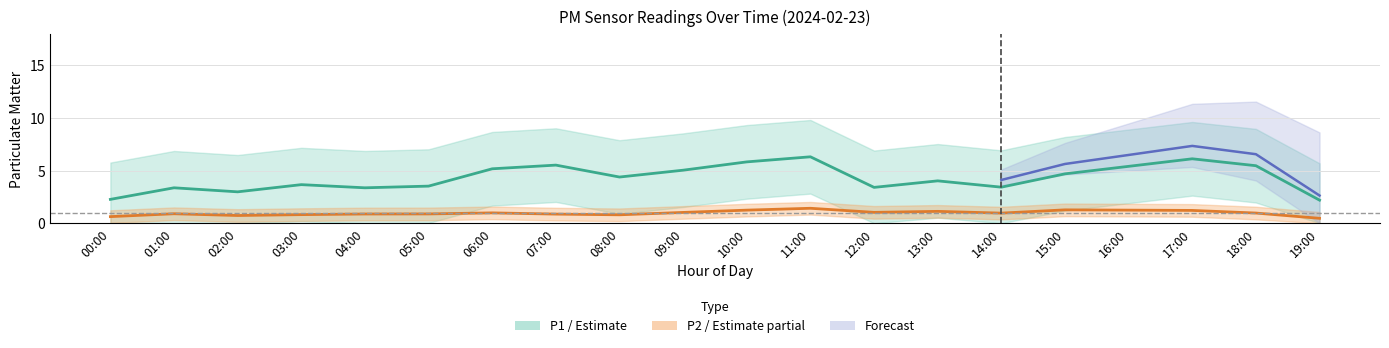

What is the approximate value of P1 (PM10) at 10:00?

5.8